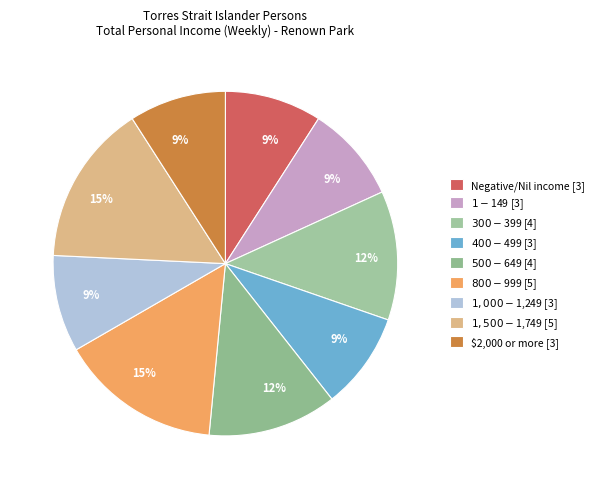

What is the change in value from Negative/Nil income to $300-$399?

+1